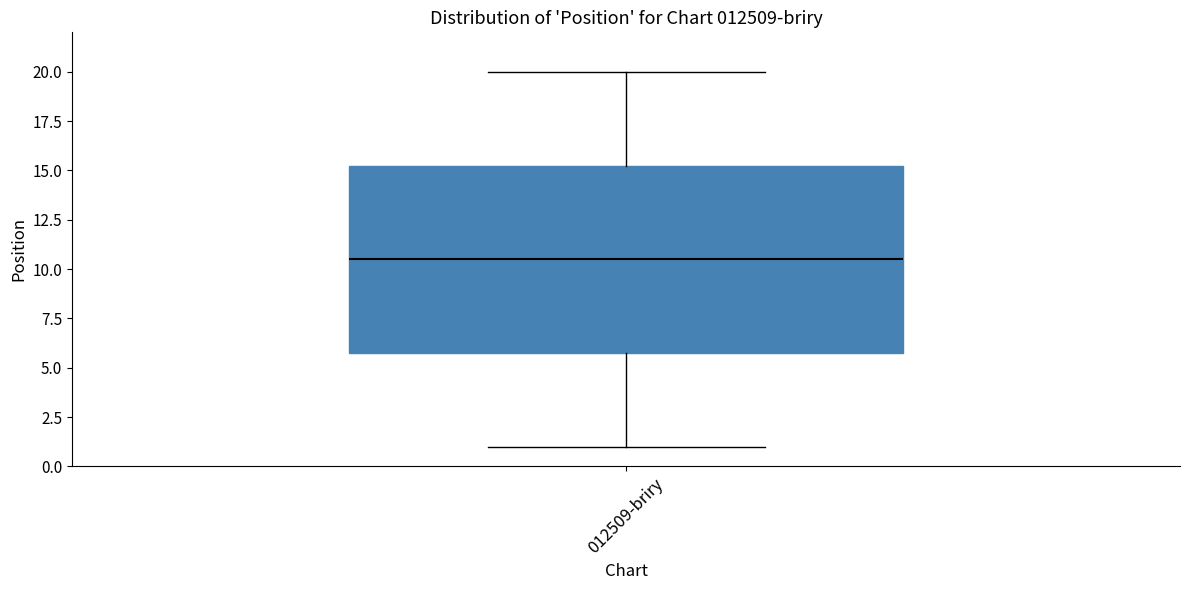

Transcribe this box plot: give where the median line is, the range the box spans, and where the two whiskers end, as read against the y-axis. The values are not printed on the chart, so give them approximately, as read against the axis.

median 10.5, box 6.0 to 15.5, whiskers 1.0 to 20.0